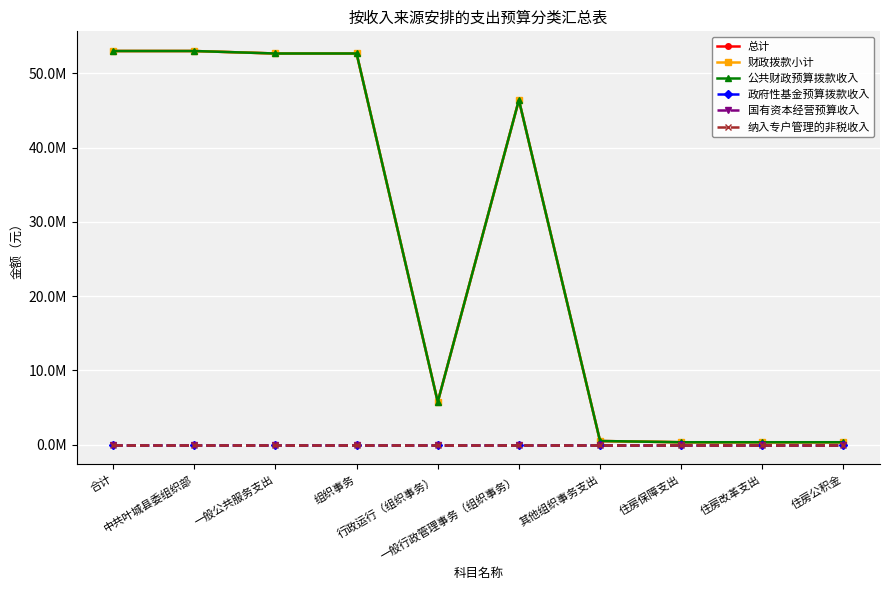

Does the chart have visible grid lines?

Yes